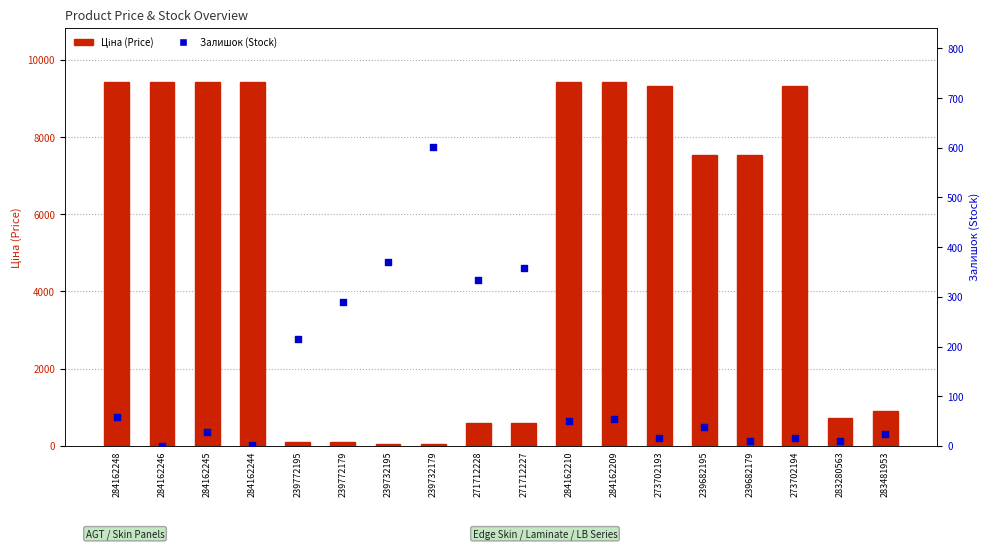

Which series reaches the maximum Y coordinate?

Ціна (Price)